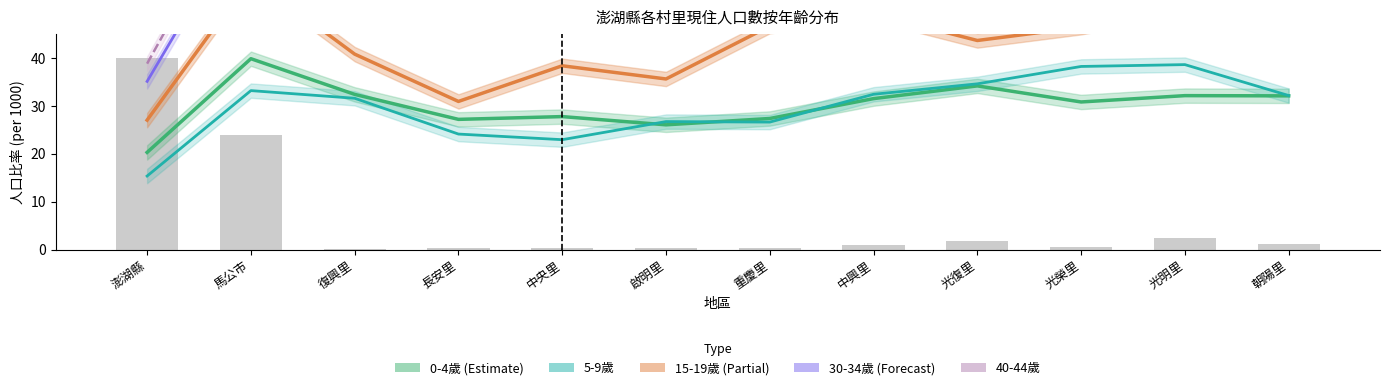

The 0-4歲 (Estimate) series shows 34.1 at 光復里. True or false?

True